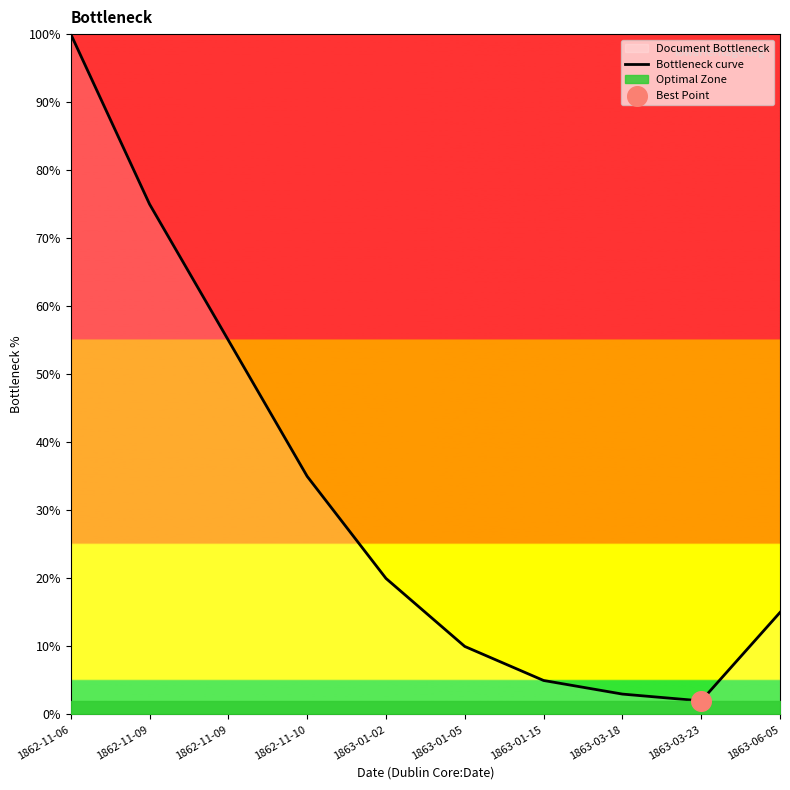

What is the ratio of the value at 1863-01-15 to the value at 1862-11-09?

0.1